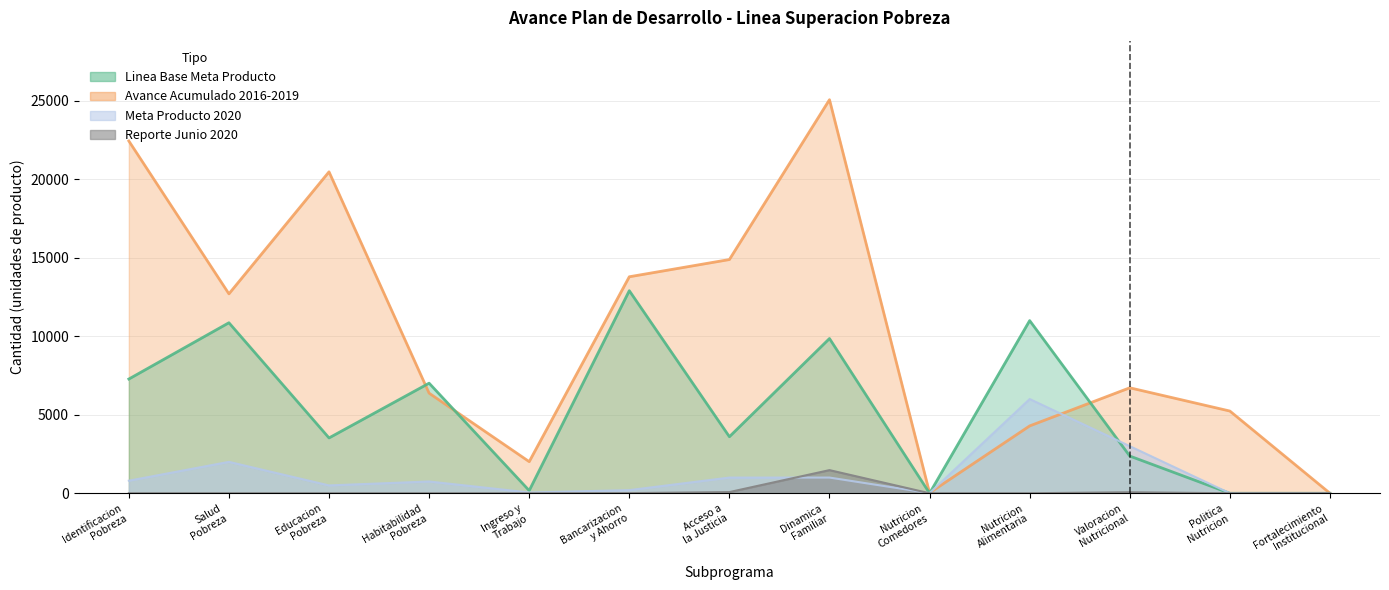

What is the maximum value for Linea Base Meta Producto?

12897